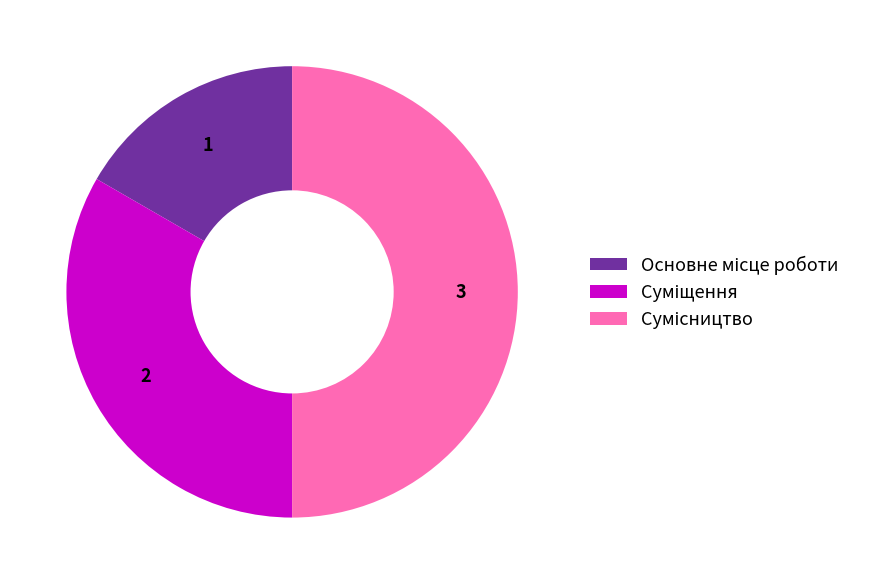

How many segments does this pie chart have?

3